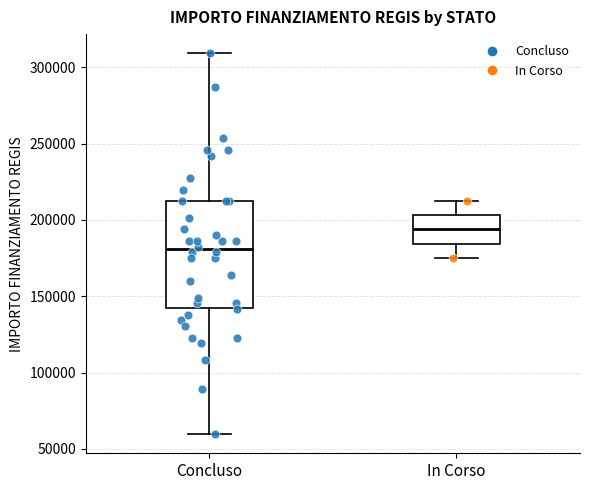

Reading left to right, read every box against the y-axis: the position of its median line, the range the box covers, and the ends of its whiskers. The values are not printed on the chart, so give them approximately, as read against the axis.

Concluso: median 180000, box 145000 to 210000, whiskers 60000 to 310000
In Corso: median 195000, box 185000 to 205000, whiskers 175000 to 210000